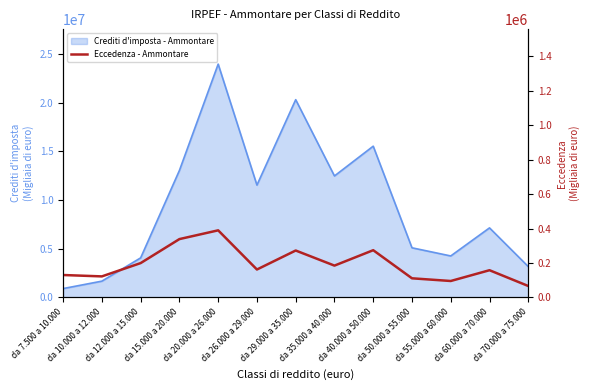

Reading right to left, list all the values displayed in this chart.

66284	157962	95361	110968	274290	184768	272467	162082	389706	338803	199396	122099	130103